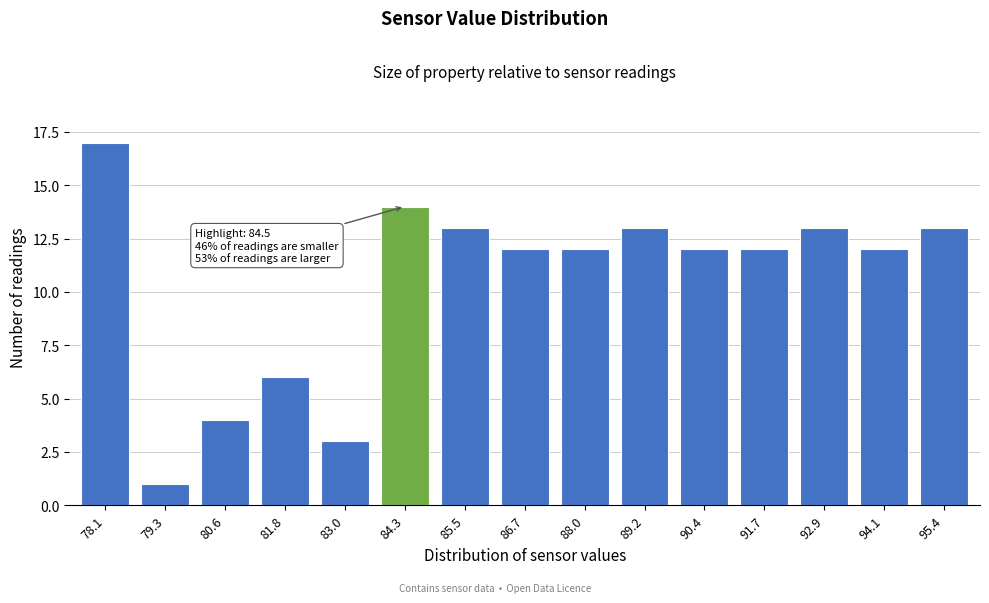

Reading left to right, list all the values displayed in this chart.

17	1	4	6	3	14	13	12	12	13	12	12	13	12	13